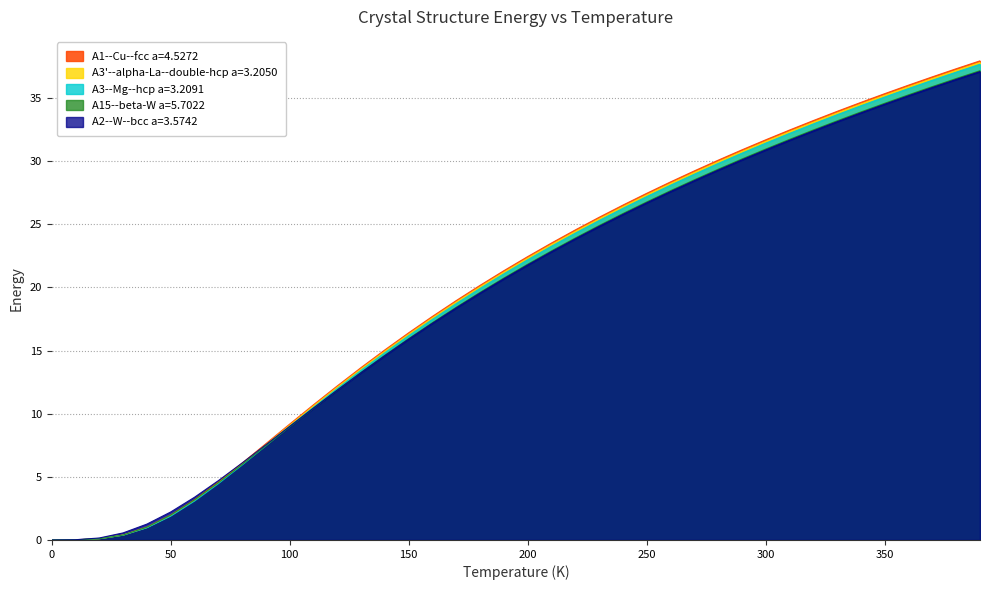

How many lines are shown in the chart?

5